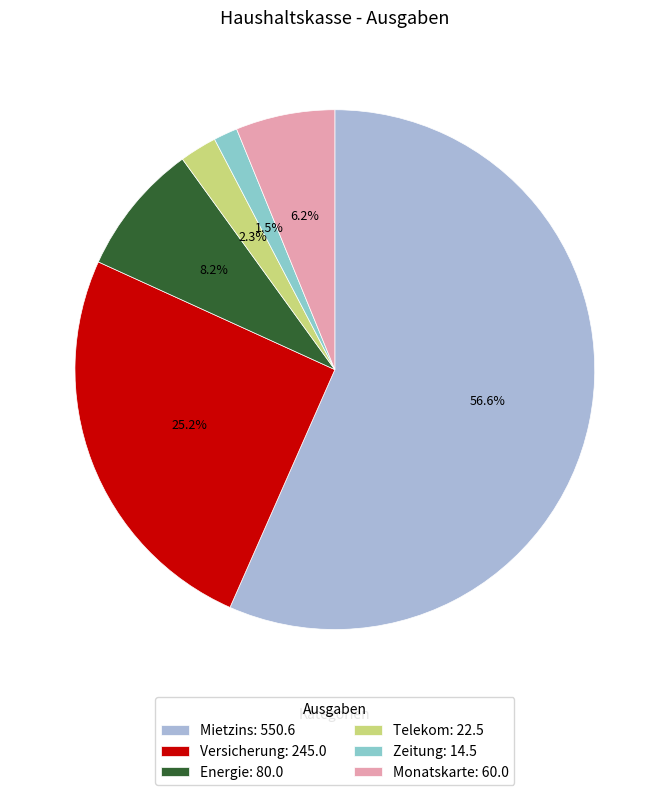

True or false: Monatskarte accounts for 15% of the total.

False